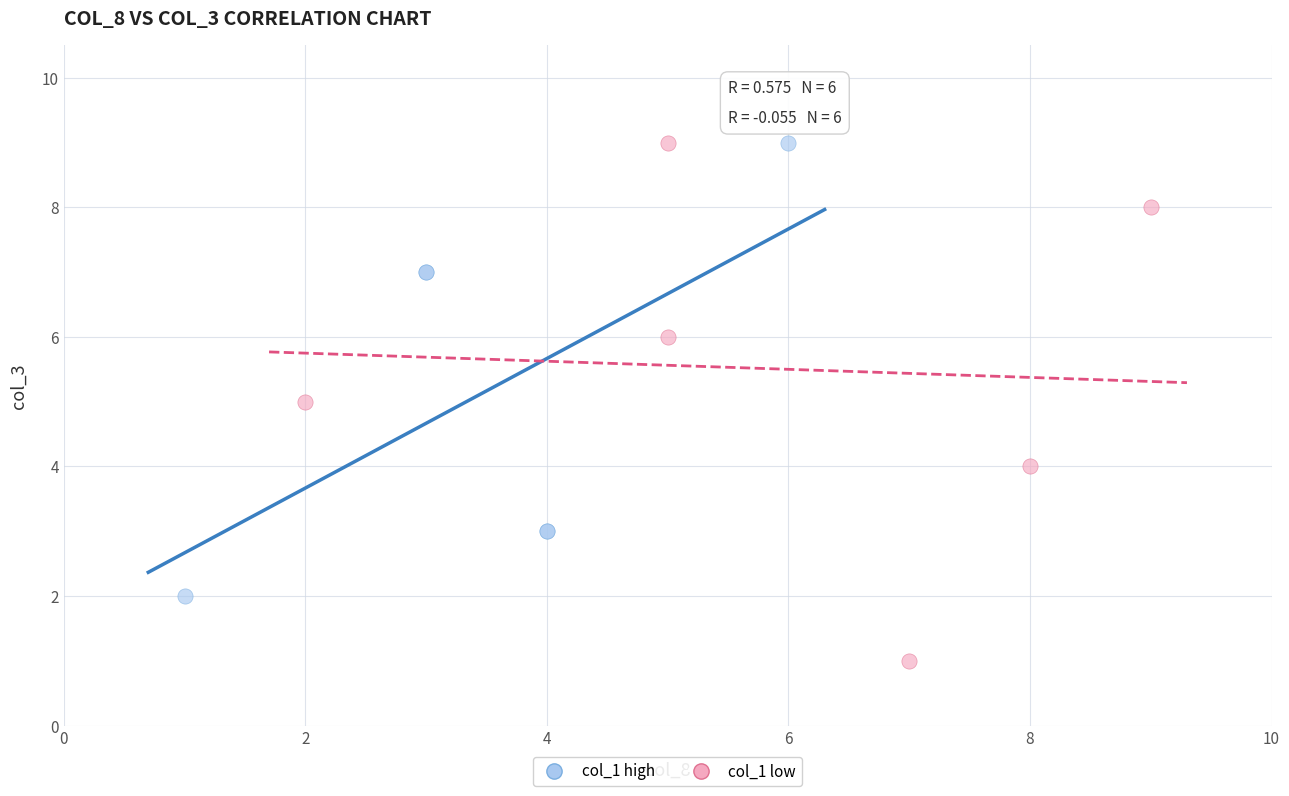

Which series has the widest spread of Y values?

col_1 low